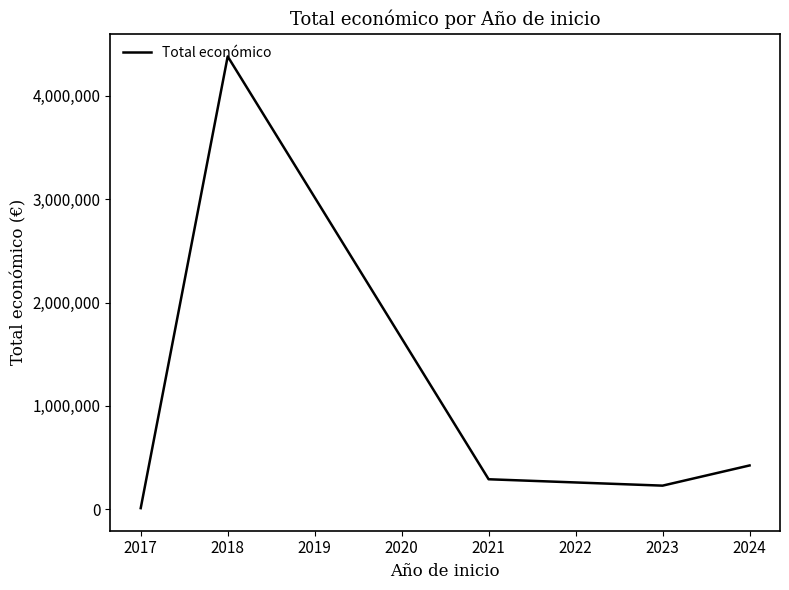

What is the average value?

1067404